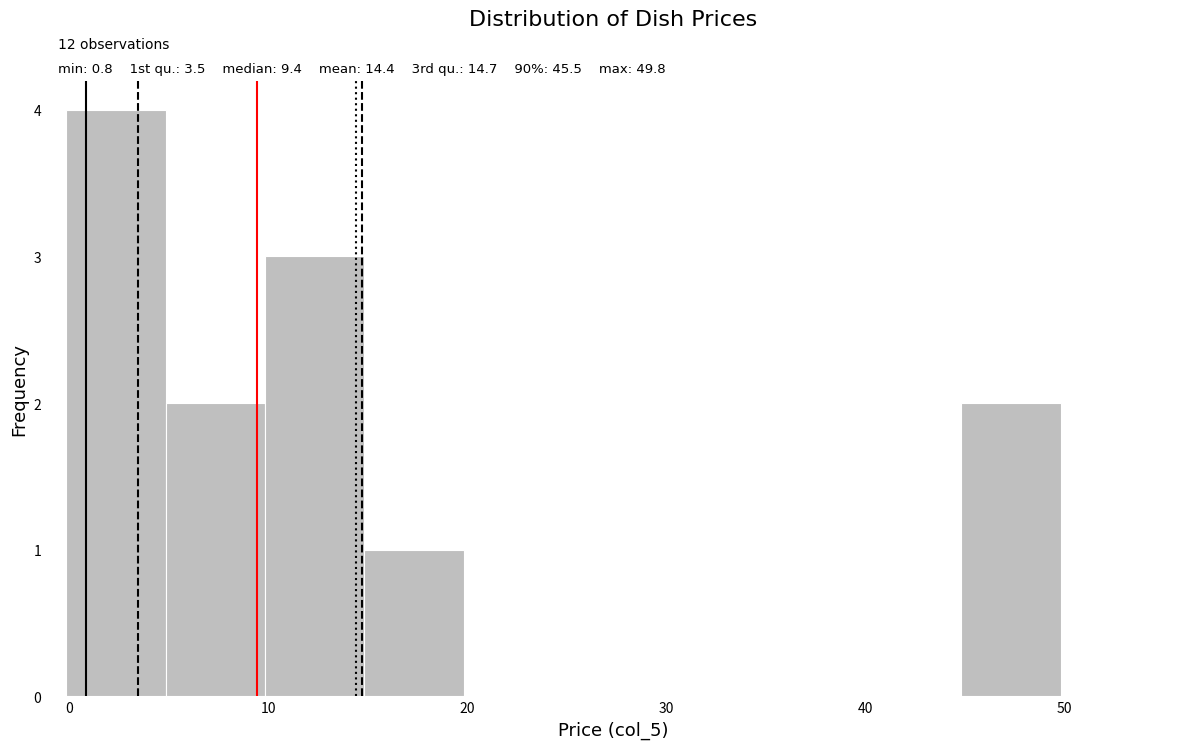

Over which range of the x-axis is the bar tallest?

0 to 5